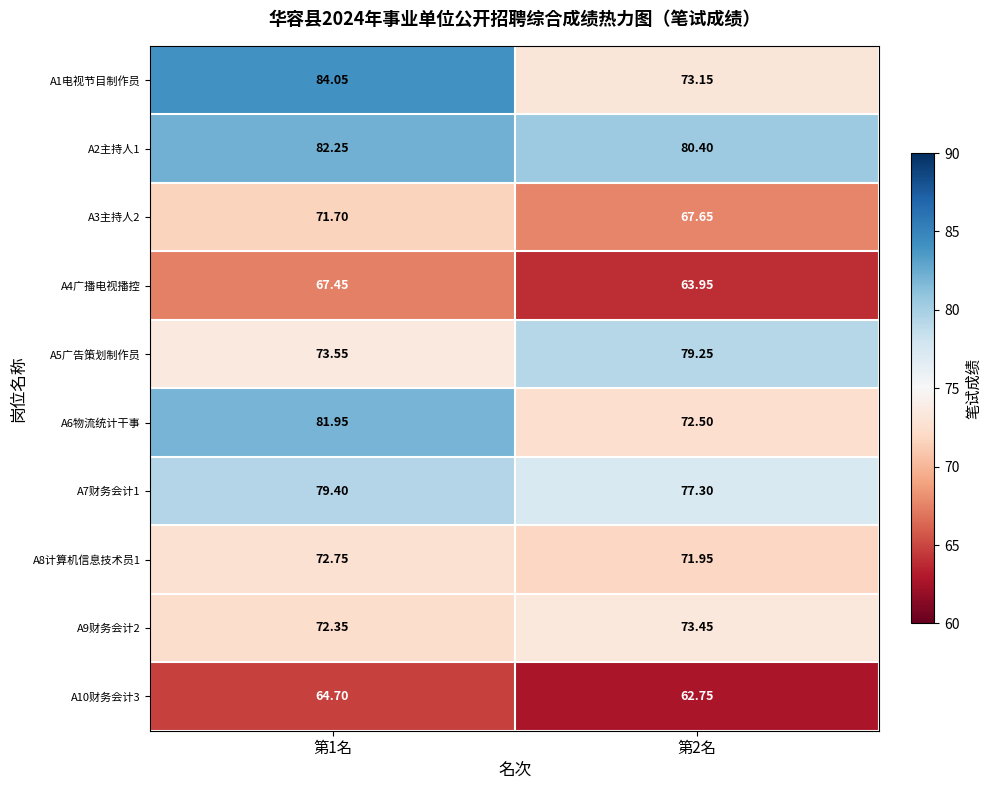

What is the total value across all series at 第2名?

722.4